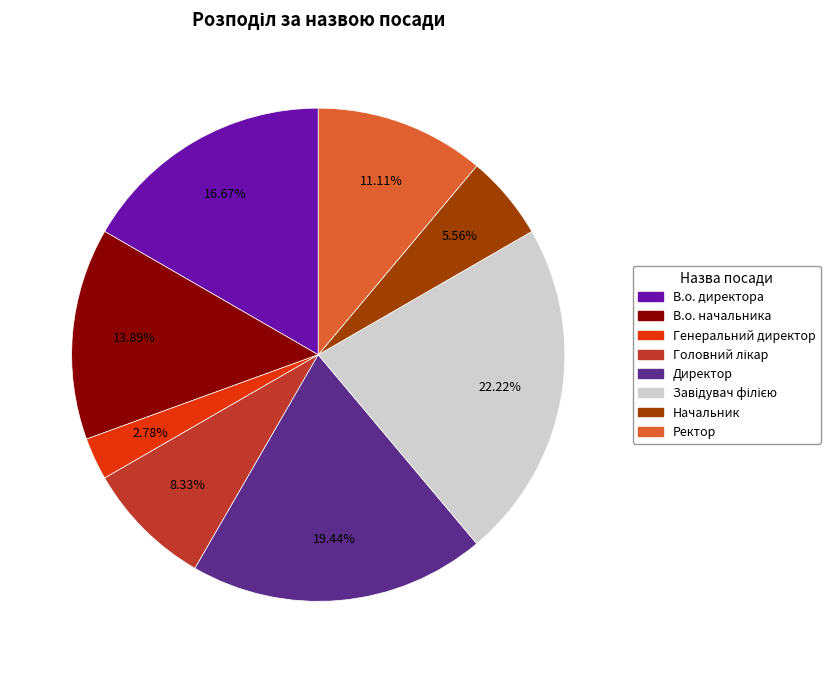

Do Начальник and В.о. директора together represent more than half of the pie?

No